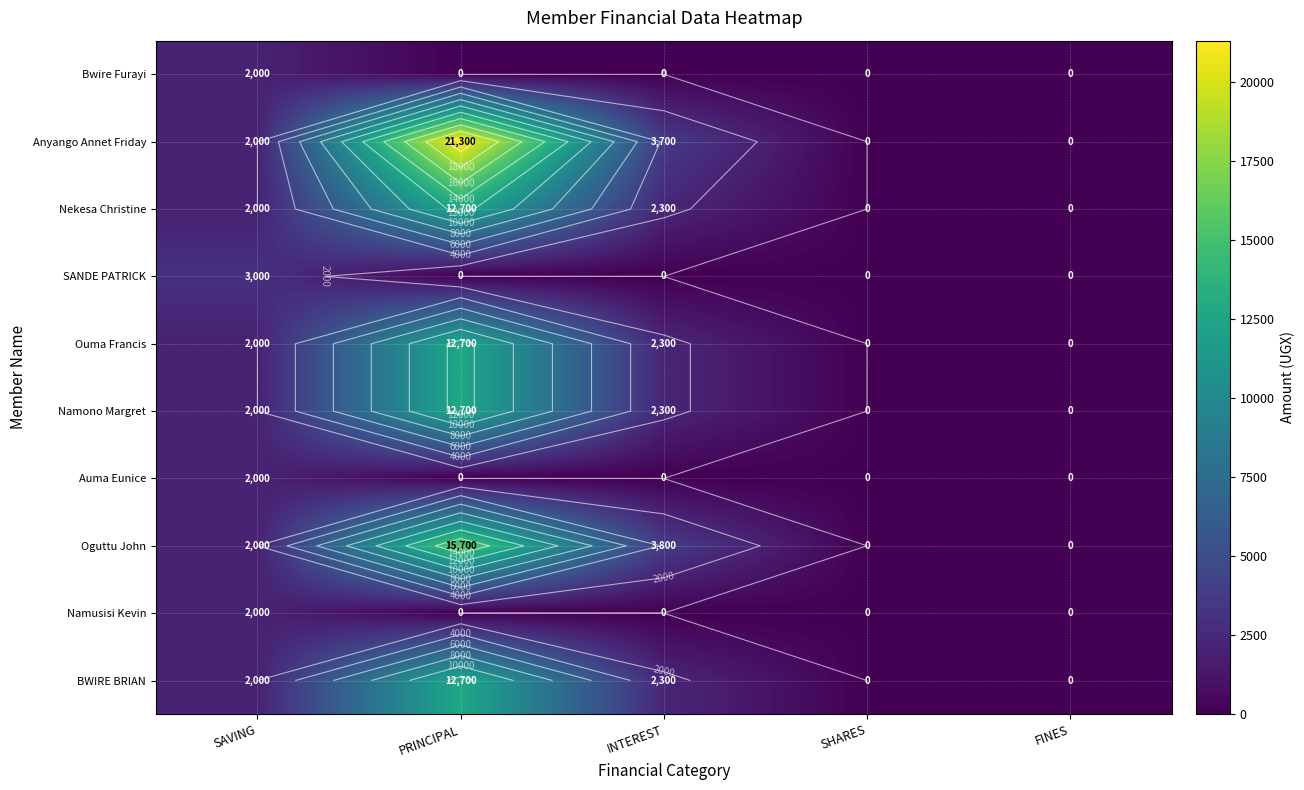

Is the value of Namusisi Kevin at PRINCIPAL greater than the value of Ouma Francis at SAVING?

No